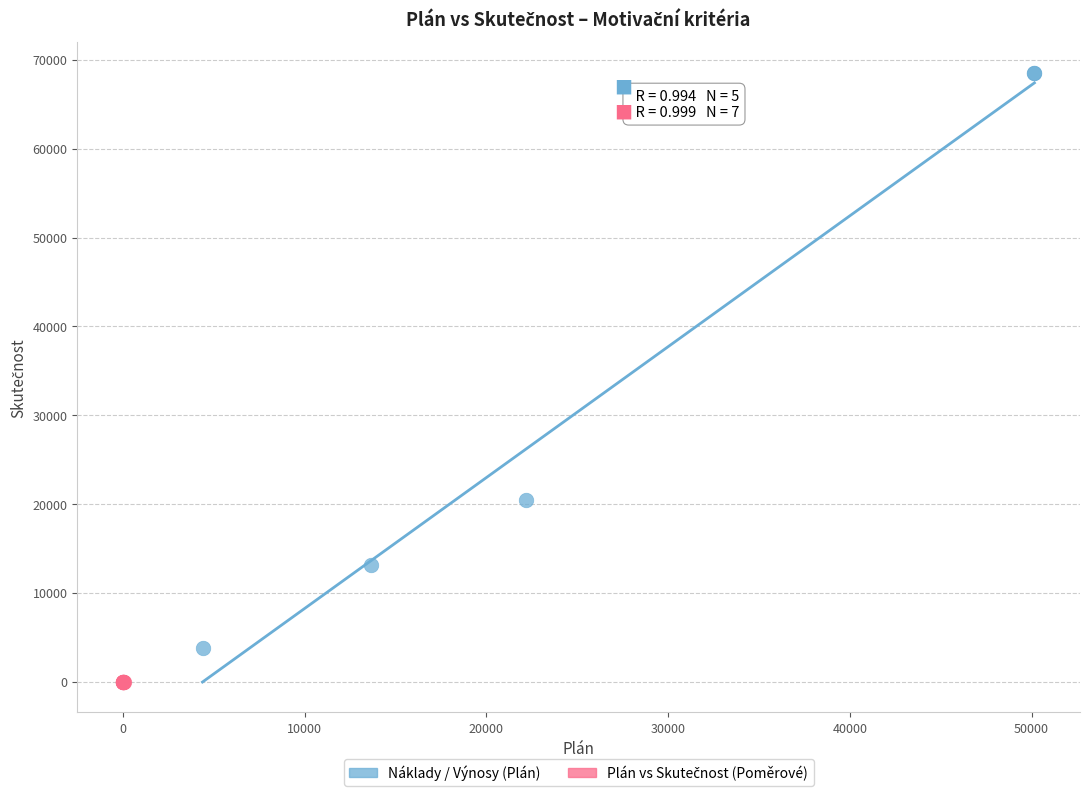

Which series has the widest spread of Y values?

Náklady / Výnosy (Plán)